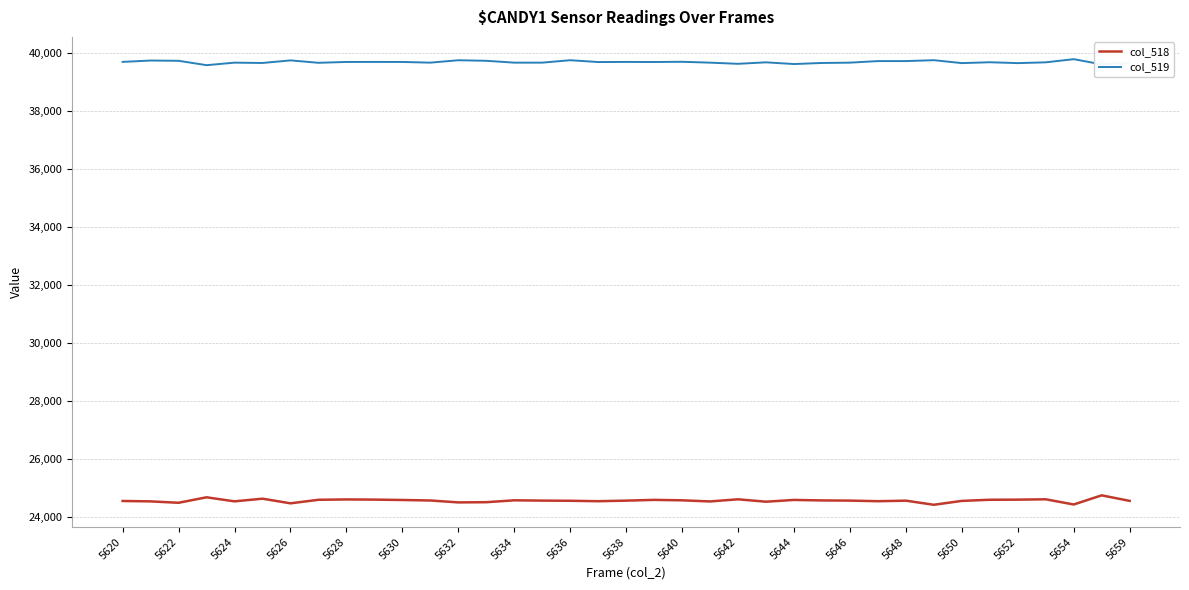

True or false: col_519 and col_518 cross at least once.

False